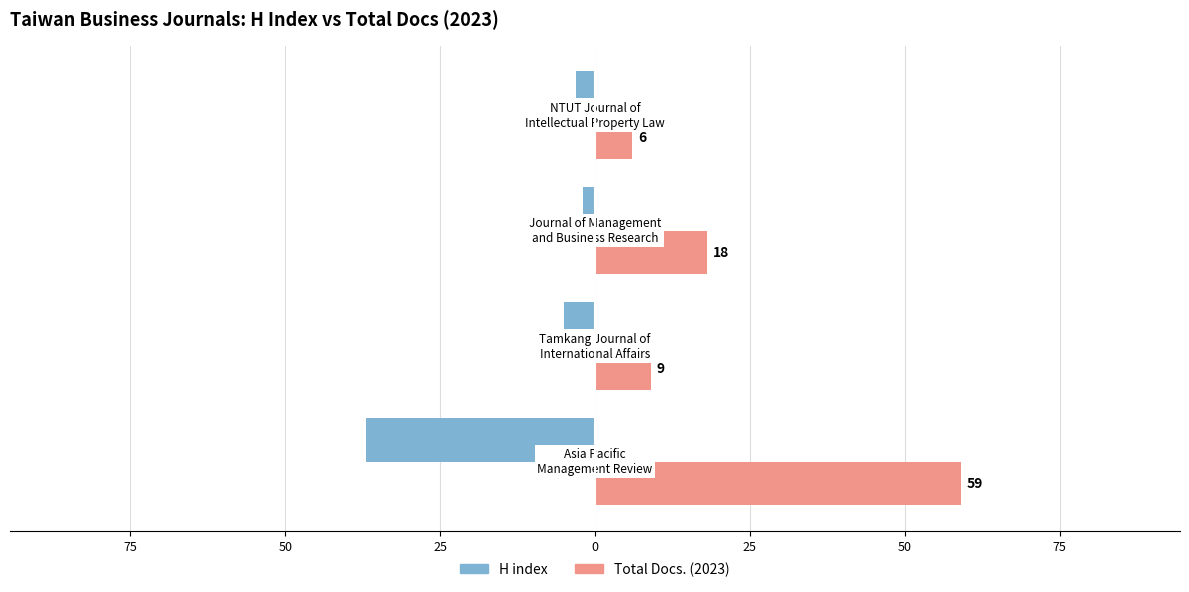

What is the lowest value of the Total Docs. (2023) series?

6